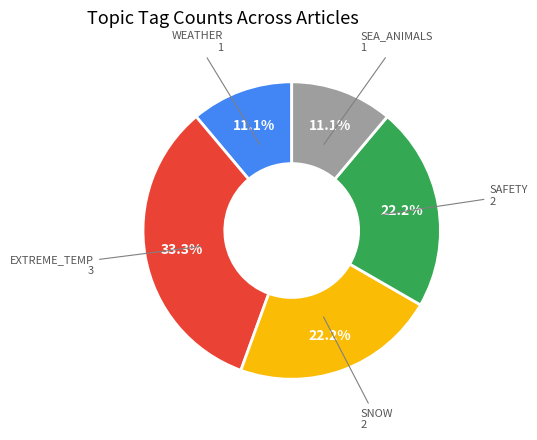

Is there a majority slice in this chart?

No